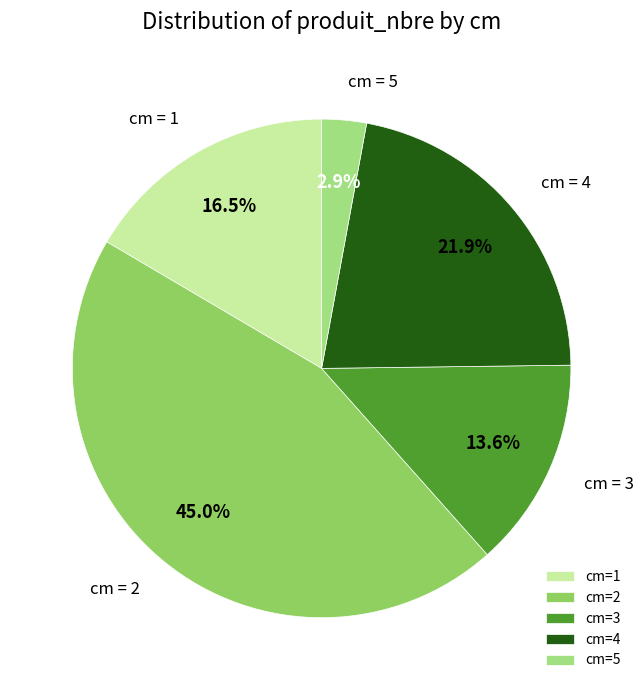

Count the number of slices in the pie.

5